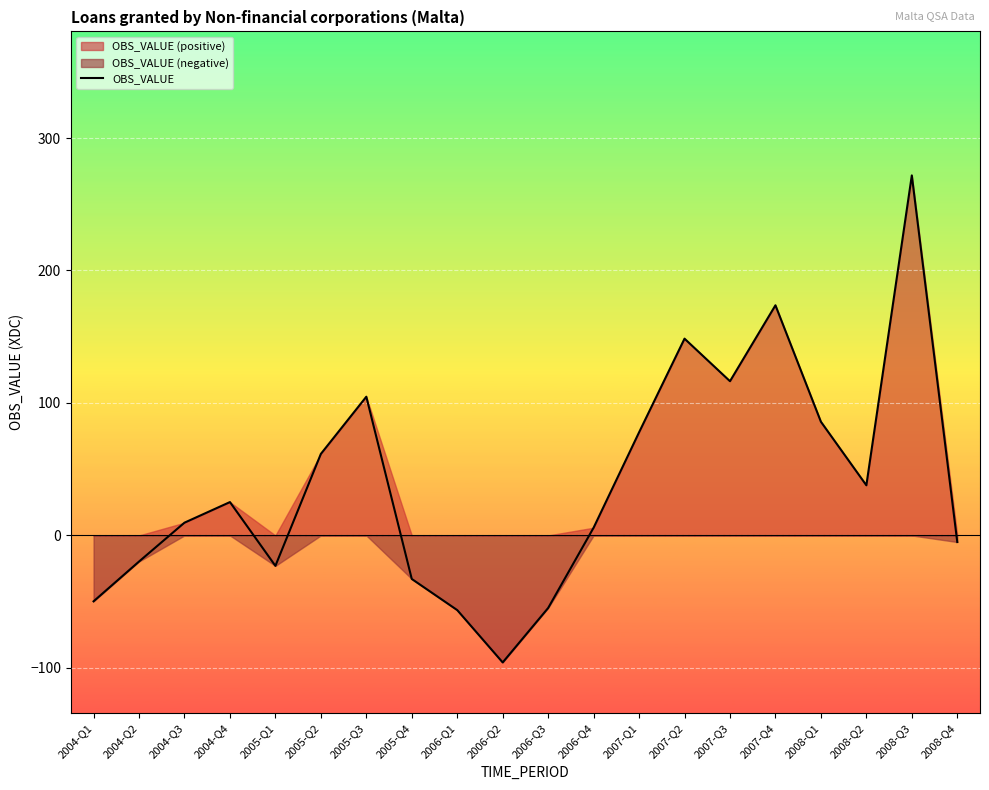

How many data points are above 25?

10